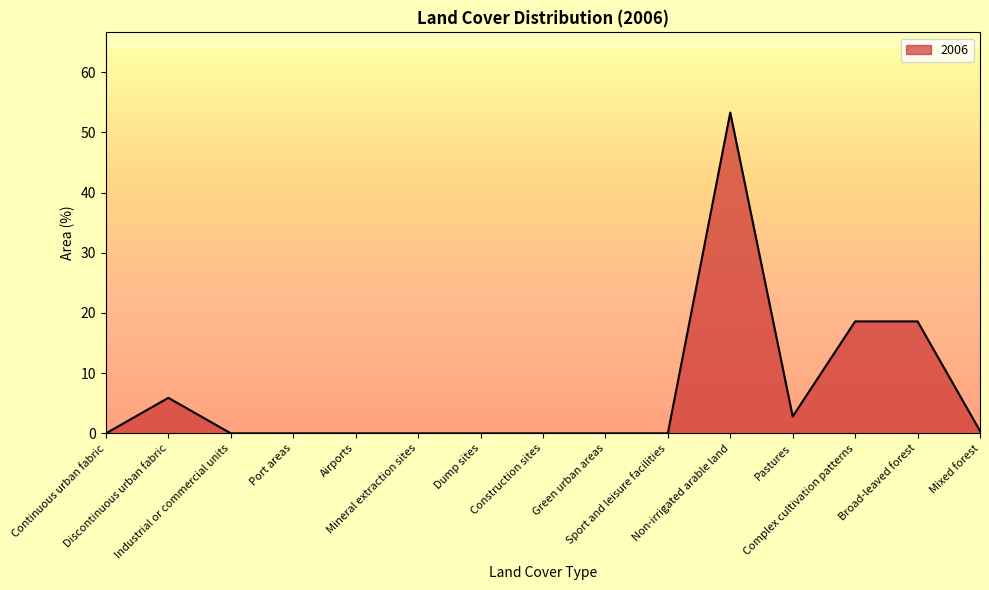

How many lines are shown in the chart?

1